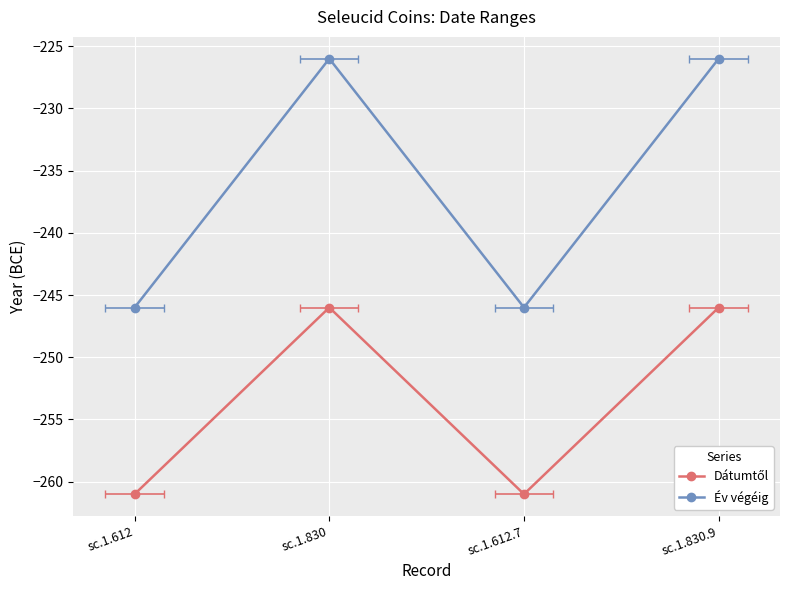

What is the difference between the highest and lowest values at sc.1.830.9?

20